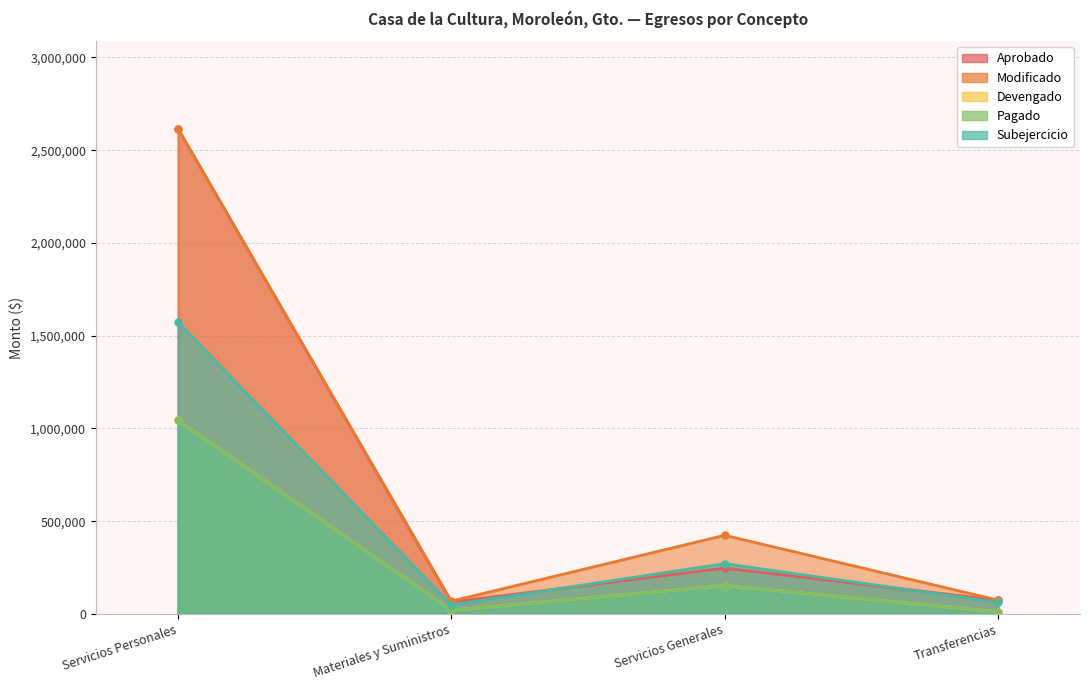

Which series has the largest total across all categories?

Modificado